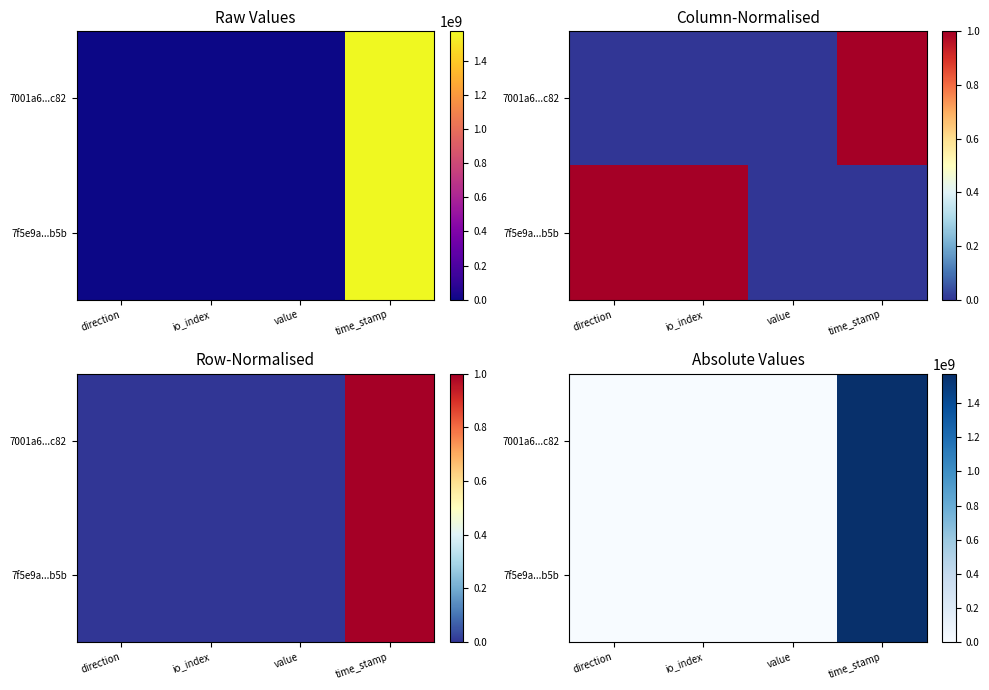

Which series has the largest total across all categories?

7001a6...c82